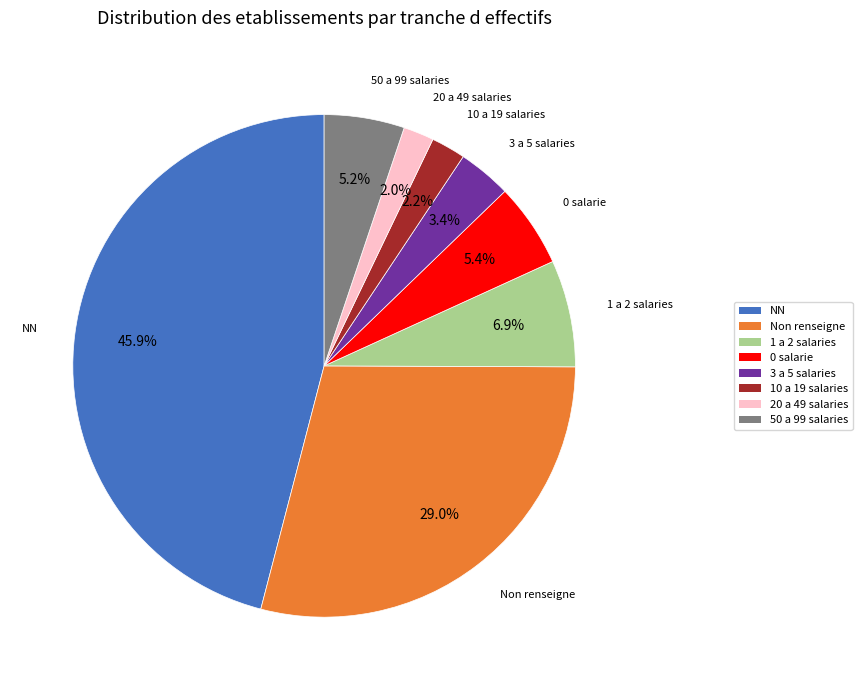

Count the number of slices in the pie.

8